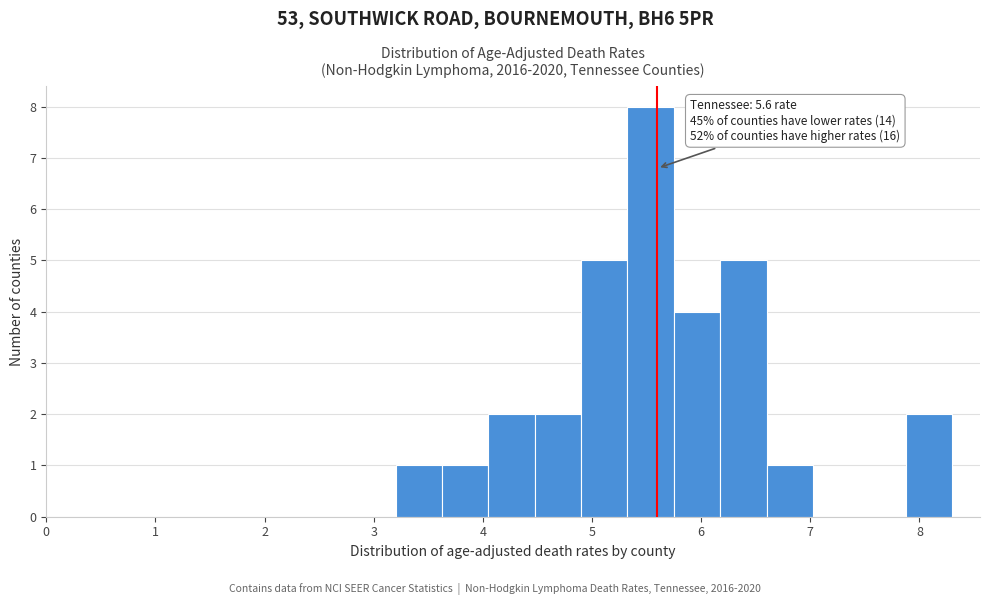

Over which range of the x-axis is the bar tallest?

5.3 to 5.8